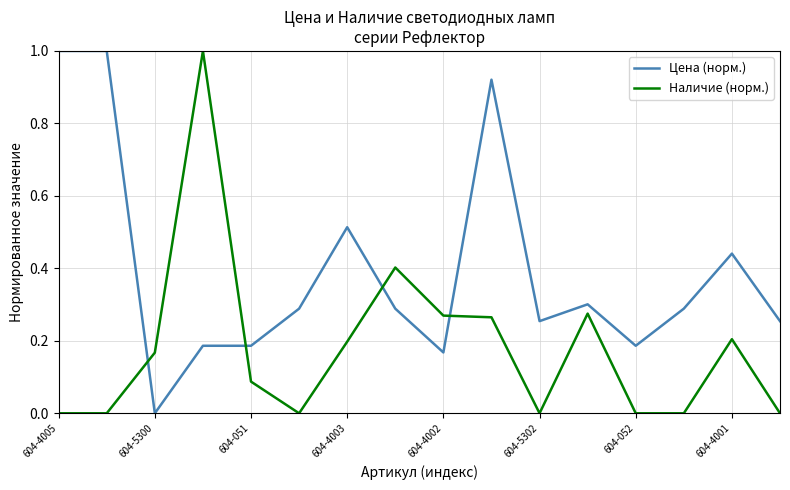

Count the number of categories in the chart.

16